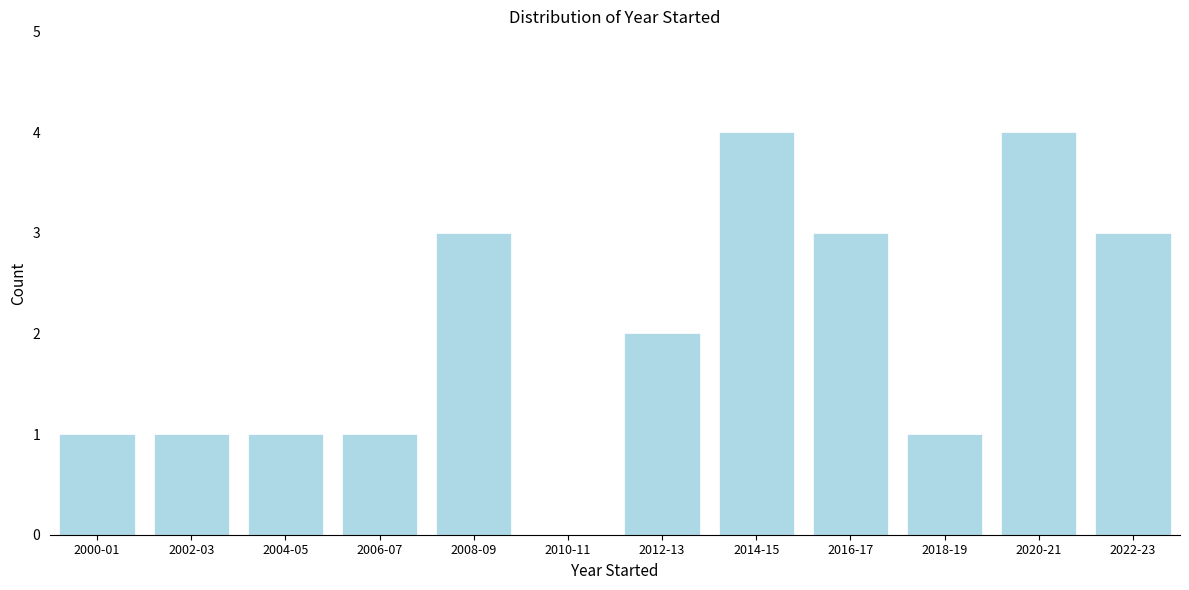

Reading left to right, extract all data points from this chart.

2000-01=1	2002-03=1	2004-05=1	2006-07=1	2008-09=3	2010-11=0	2012-13=2	2014-15=4	2016-17=3	2018-19=1	2020-21=4	2022-23=3